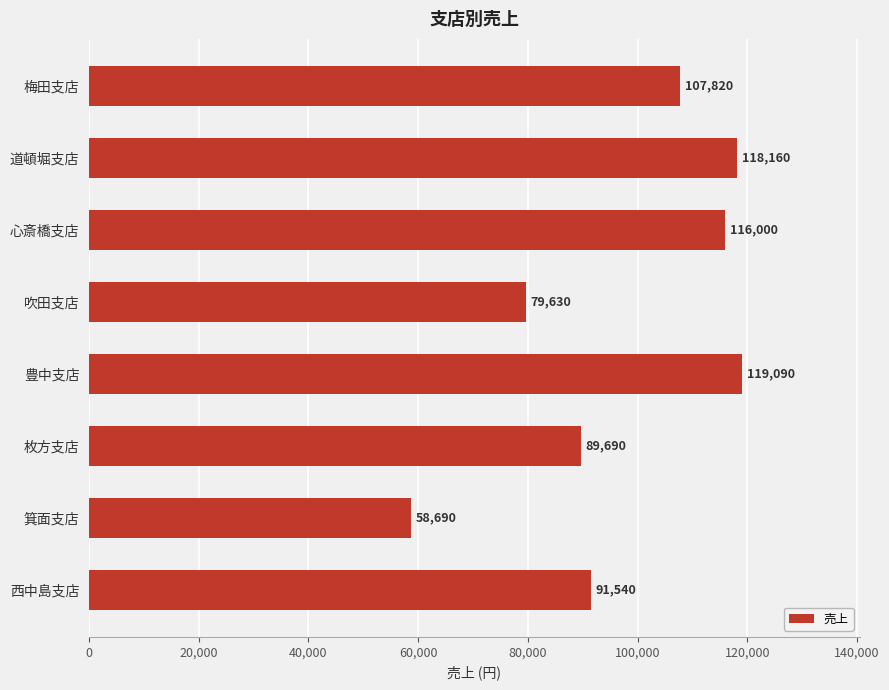

What is the label of the 8th bar from the bottom?

梅田支店